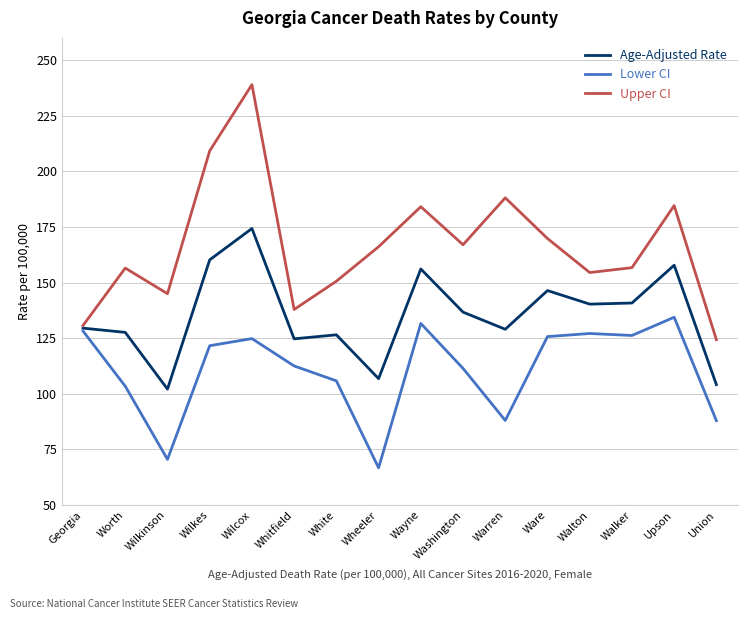

What position from the right is Whitfield?

11